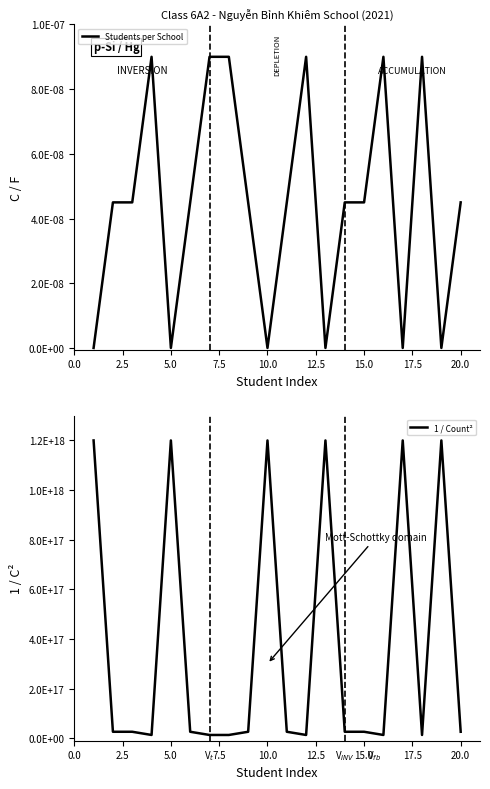

Does the chart display data point markers on the line(s)?

No